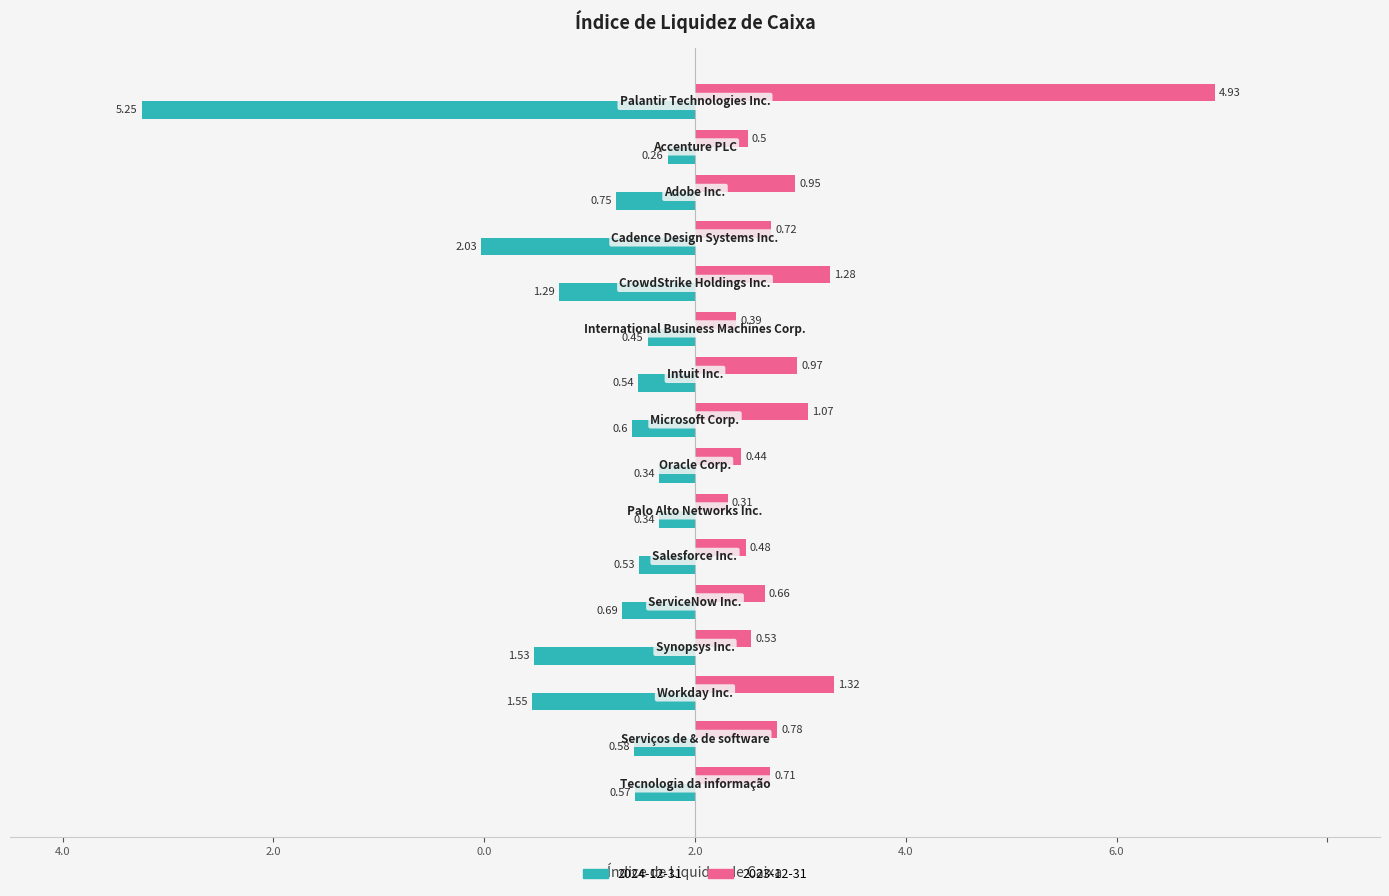

Reading left to right, transcribe all the data shown in this chart.

2024-12-31: Palantir Technologies Inc.=-5.2	Accenture PLC=-0.3	Adobe Inc.=-0.8	Cadence Design Systems Inc.=-2.0	CrowdStrike Holdings Inc.=-1.3	International Business Machines Corp.=-0.5	Intuit Inc.=-0.5	Microsoft Corp.=-0.6	Oracle Corp.=-0.3	Palo Alto Networks Inc.=-0.3	Salesforce Inc.=-0.5	ServiceNow Inc.=-0.7	Synopsys Inc.=-1.5	Workday Inc.=-1.6	Serviços de & de software=-0.6	Tecnologia da informação=-0.6
2023-12-31: Palantir Technologies Inc.=4.9	Accenture PLC=0.5	Adobe Inc.=0.9	Cadence Design Systems Inc.=0.7	CrowdStrike Holdings Inc.=1.3	International Business Machines Corp.=0.4	Intuit Inc.=1.0	Microsoft Corp.=1.1	Oracle Corp.=0.4	Palo Alto Networks Inc.=0.3	Salesforce Inc.=0.5	ServiceNow Inc.=0.7	Synopsys Inc.=0.5	Workday Inc.=1.3	Serviços de & de software=0.8	Tecnologia da informação=0.7